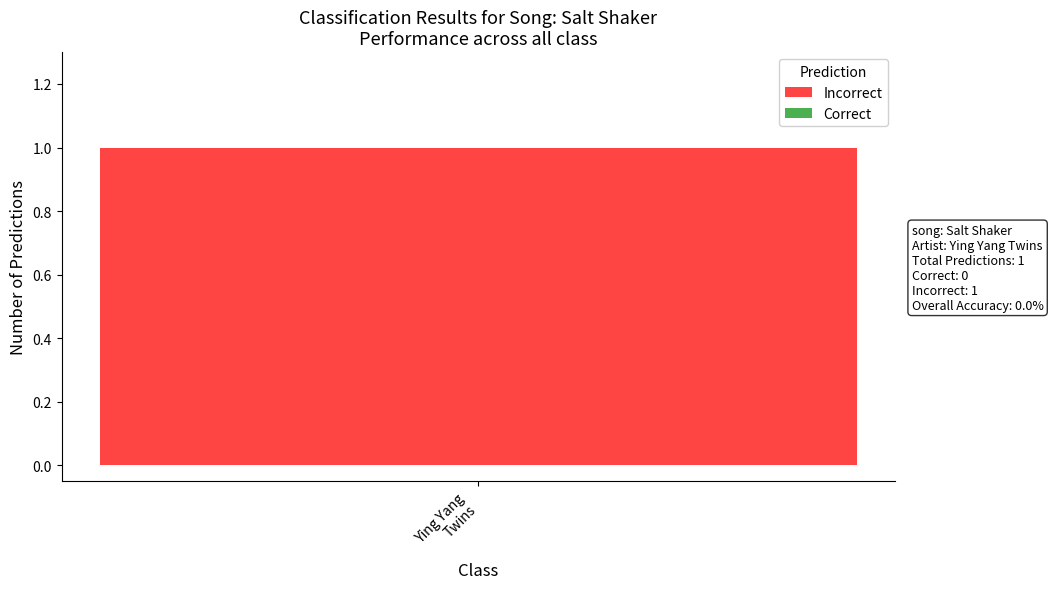

Which series has the largest total across all categories?

Incorrect